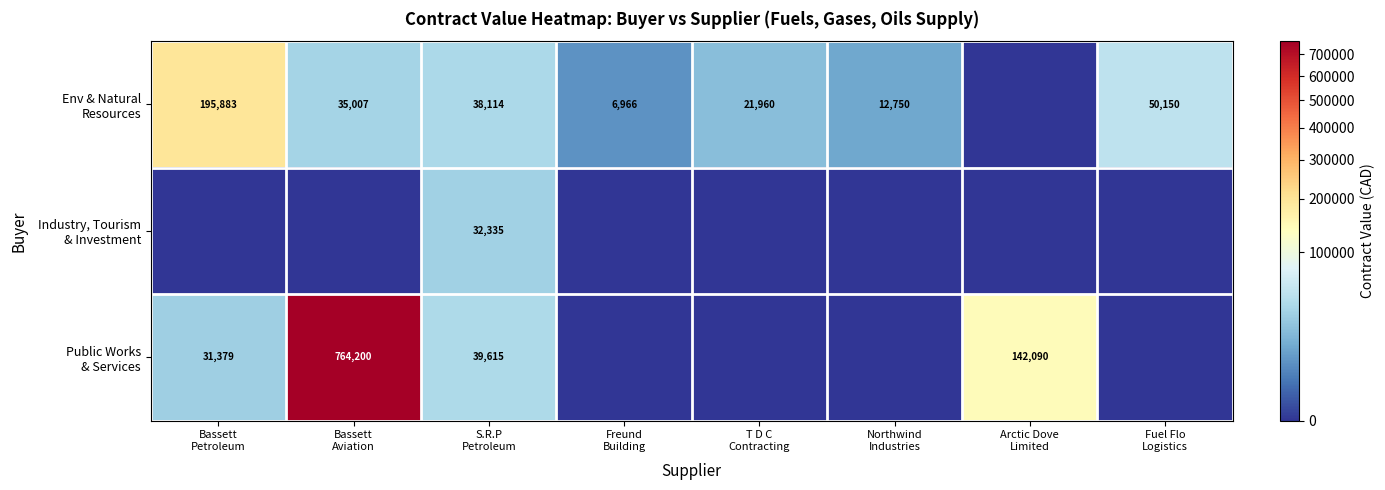

Is the value of Industry, Tourism & Investment at Arctic Dove Limited greater than the value of Public Works & Services at Bassett Petroleum?

No